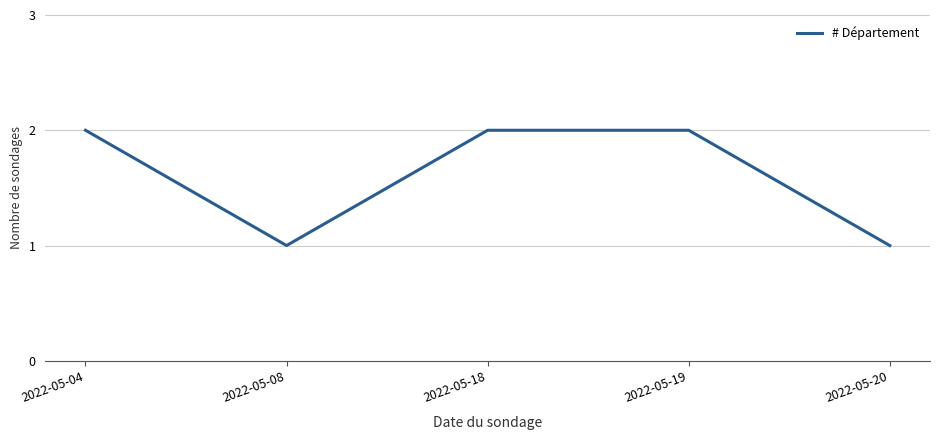

What is the approximate value at 2022-05-18?

2